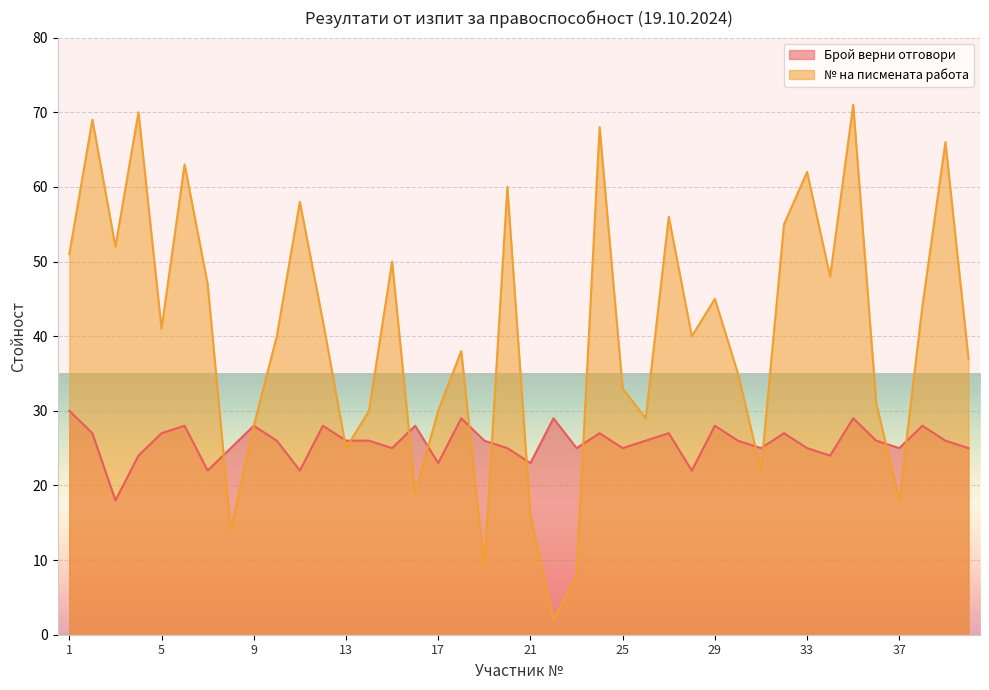

Which series ends up on top after the final intersection of Брой верни отговори and № на писмената работа?

№ на писмената работа